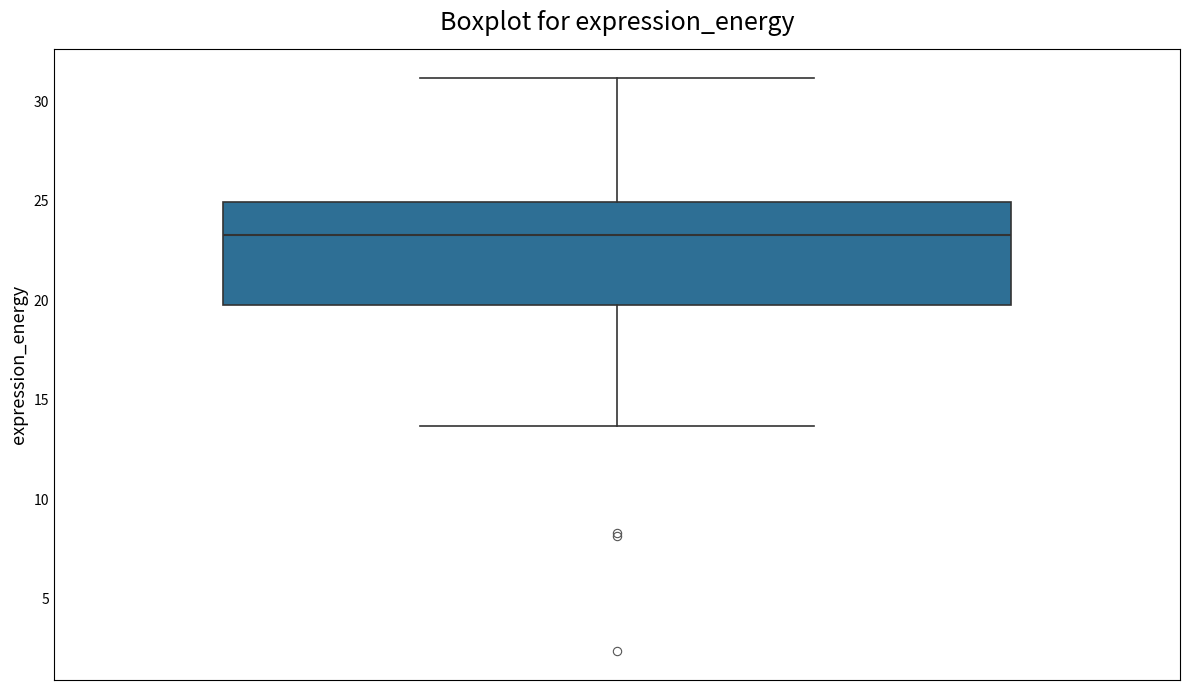

Transcribe this box plot: give where the median line is, the range the box spans, and where the two whiskers end, as read against the y-axis. The values are not printed on the chart, so give them approximately, as read against the axis.

median 23.5, box 19.5 to 25.0, whiskers 13.5 to 31.0